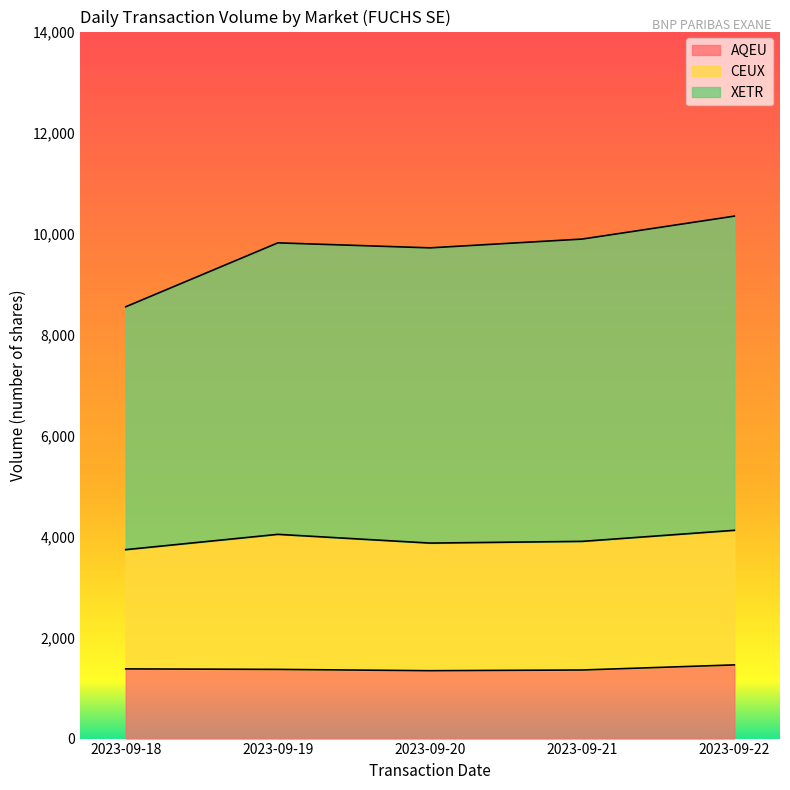

The value of AQEU at 2023-09-18 is 2123. True or false?

False